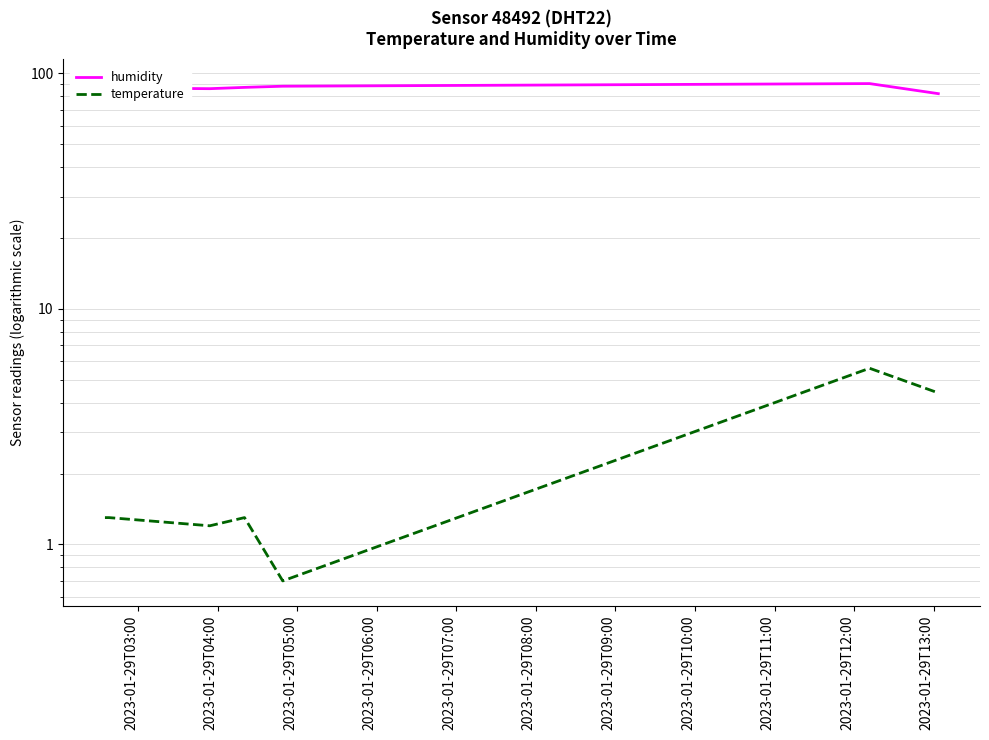

Is the value of humidity at 2023-01-29T03:00 greater than the value of temperature at 2023-01-29T07:00?

Yes